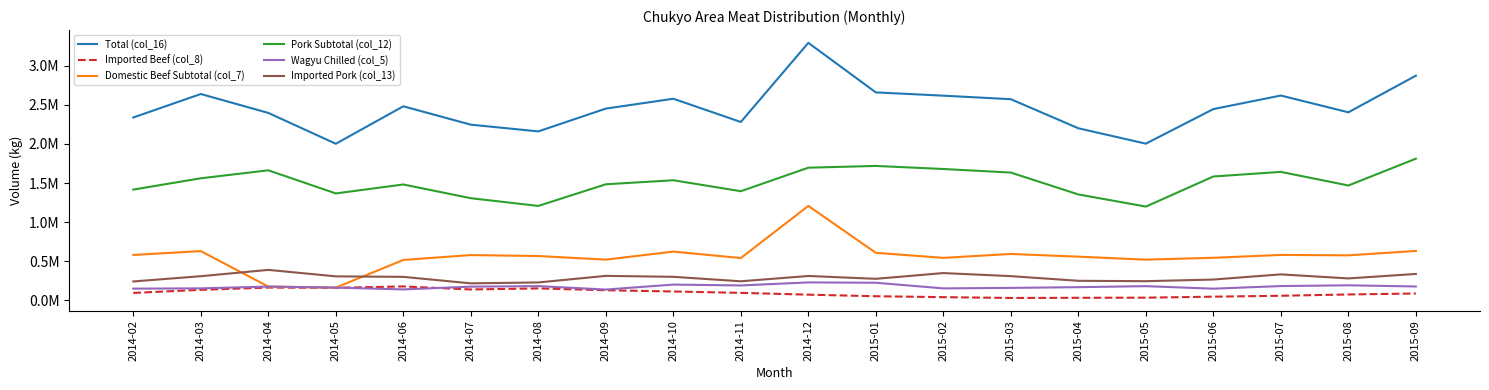

List the series in order of their peak value, lowest first.

Imported Beef (col_8), Wagyu Chilled (col_5), Imported Pork (col_13), Domestic Beef Subtotal (col_7), Pork Subtotal (col_12), Total (col_16)